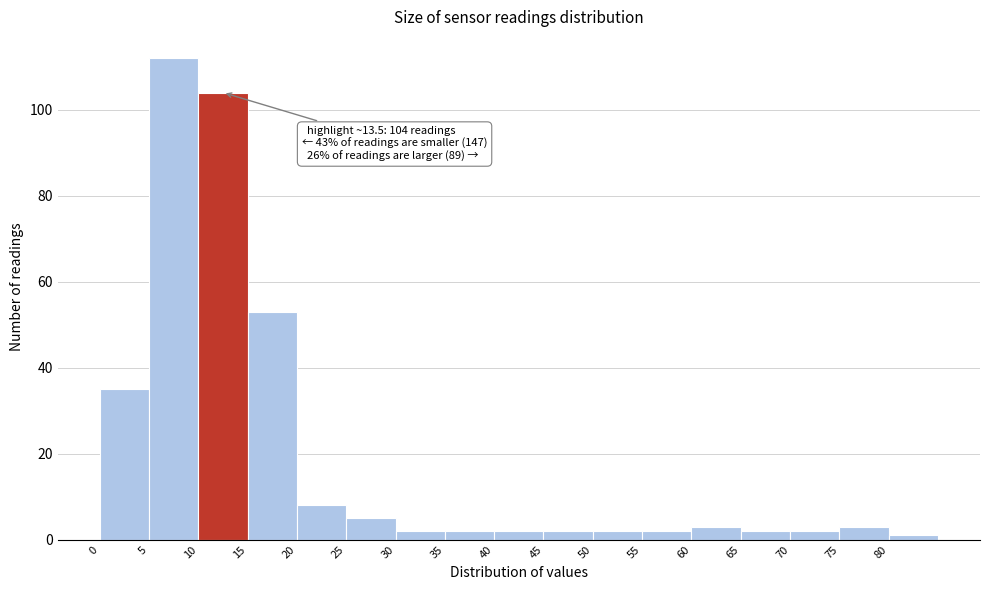

Which range on the x-axis has the tallest bar?

5 to 10